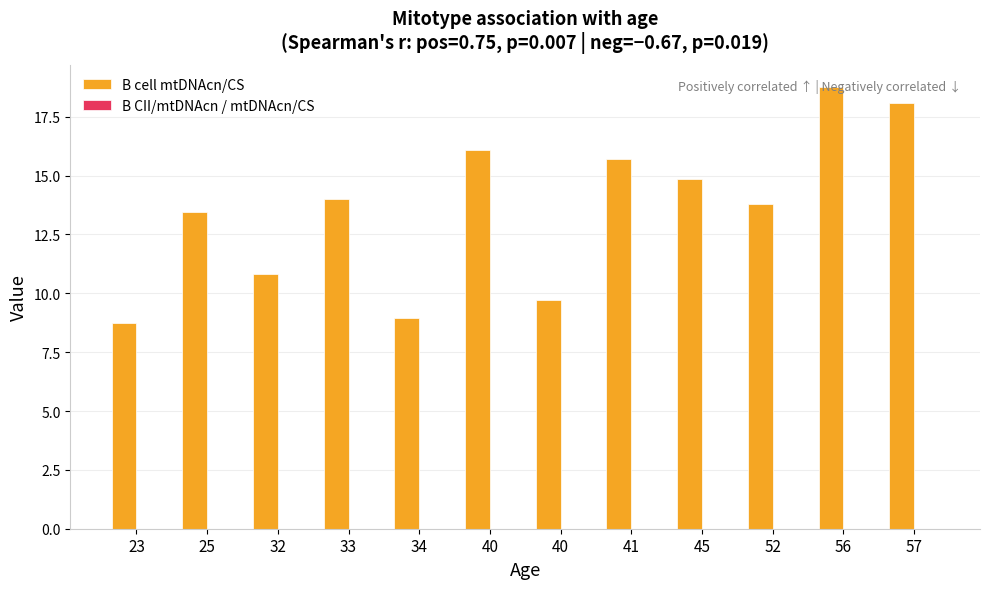

How many groups of bars are there?

12